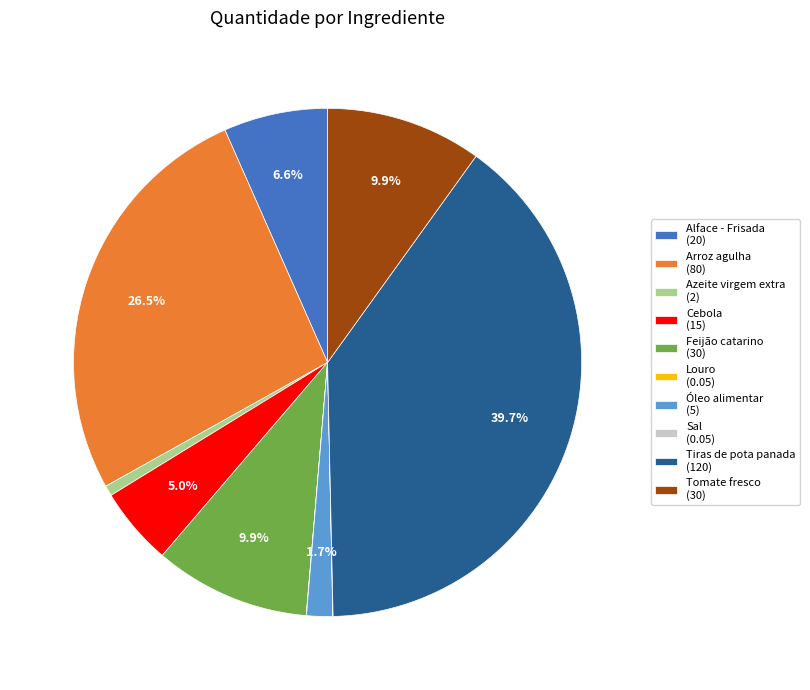

Does any single category account for the majority?

No